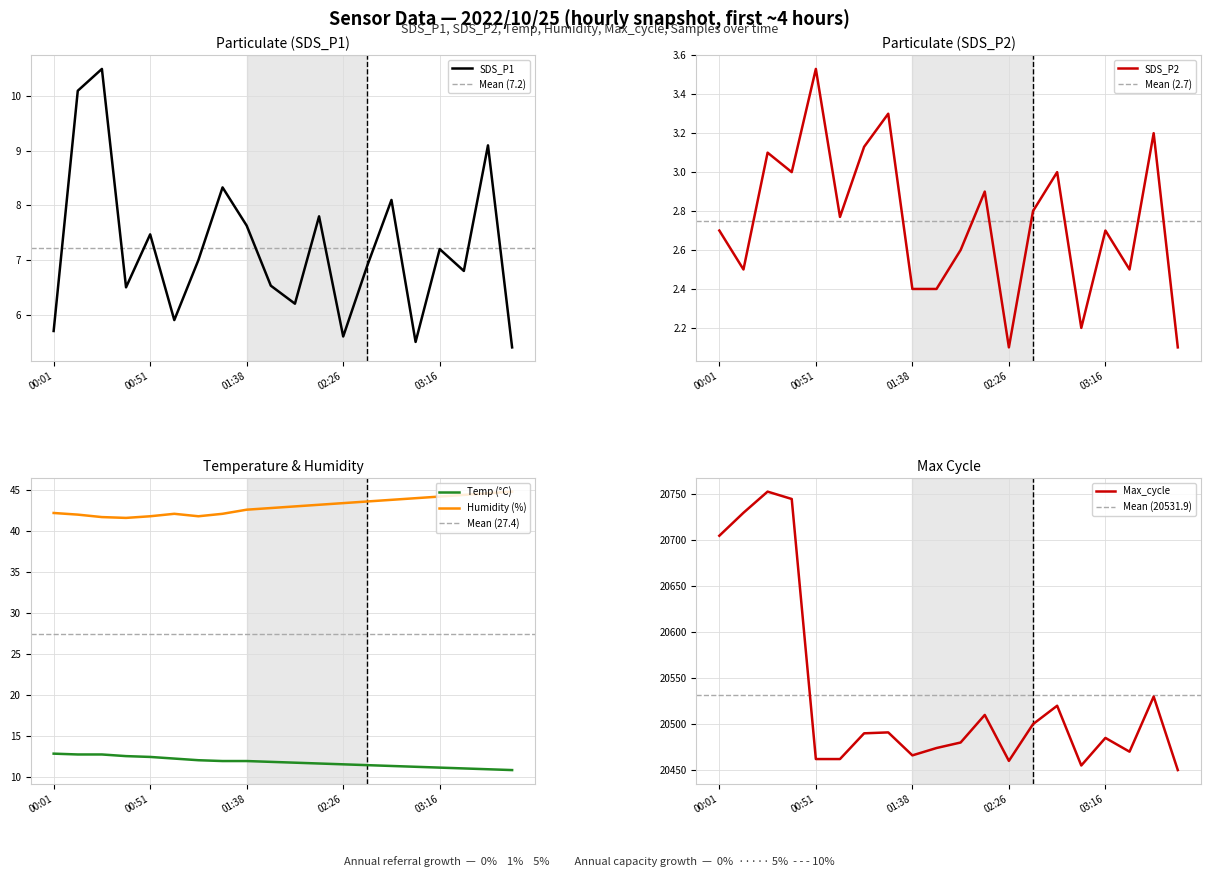

Does the chart display data point markers on the line(s)?

No